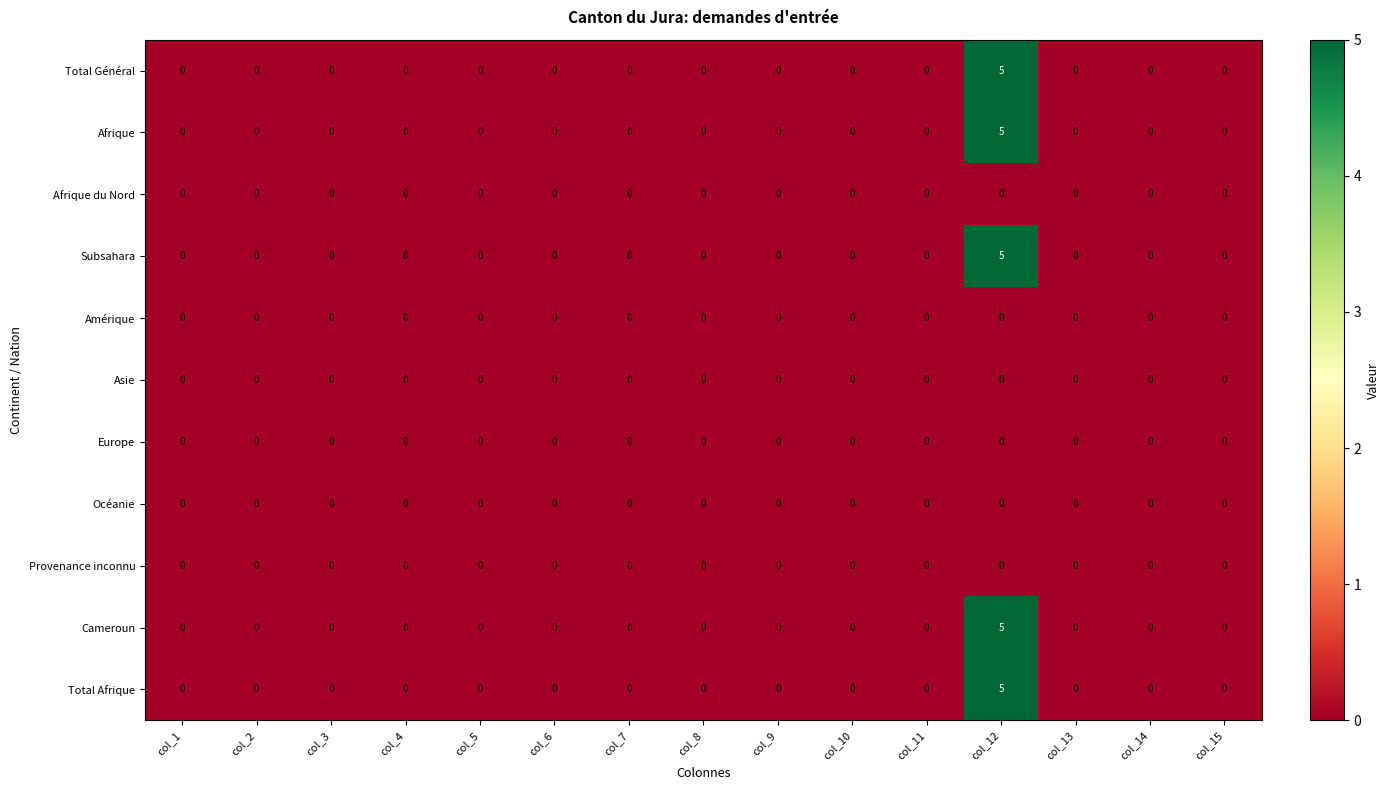

The Afrique series shows -2 at col_1. True or false?

False